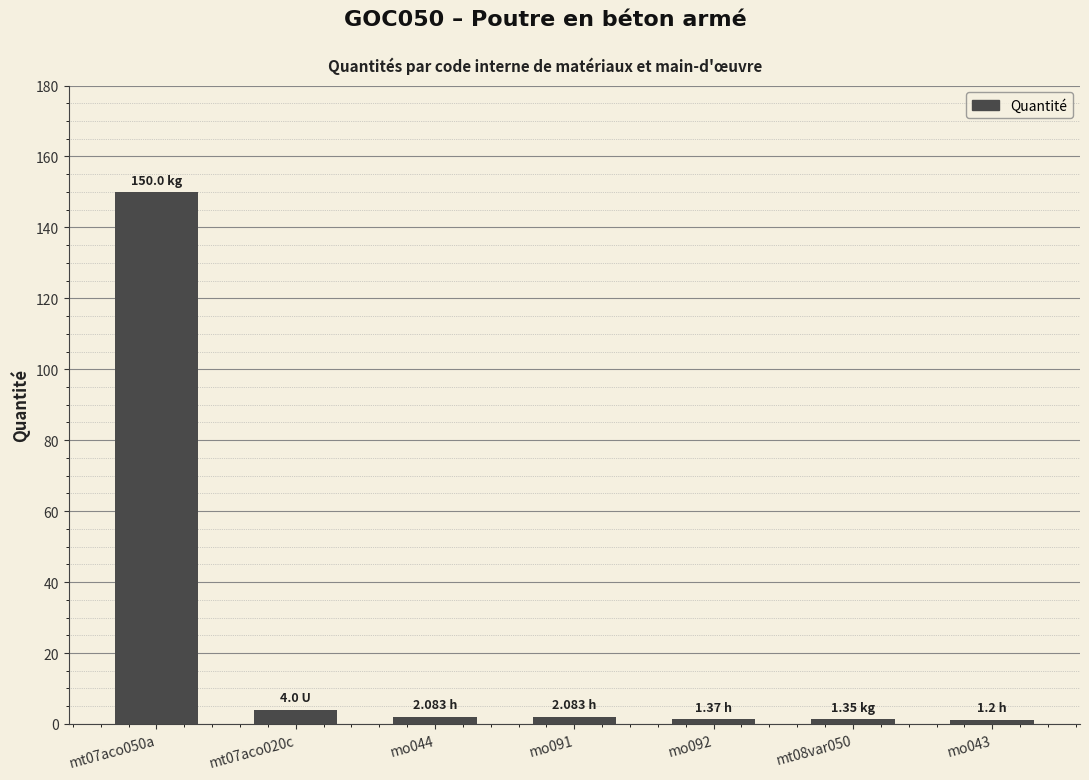

What is the difference between the values at mo044 and mo043?

0.9